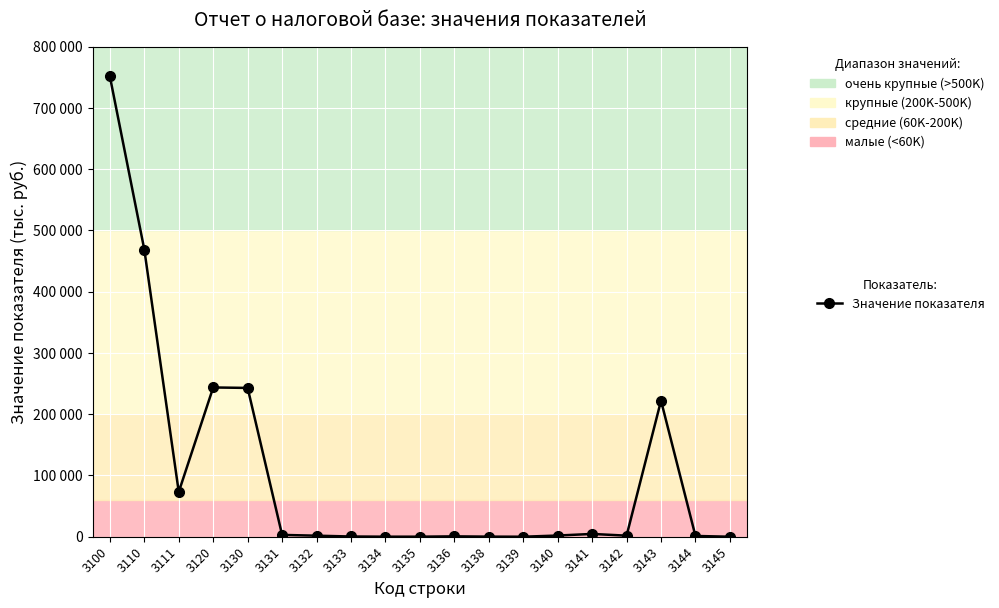

What is the sum of all values?

2018062